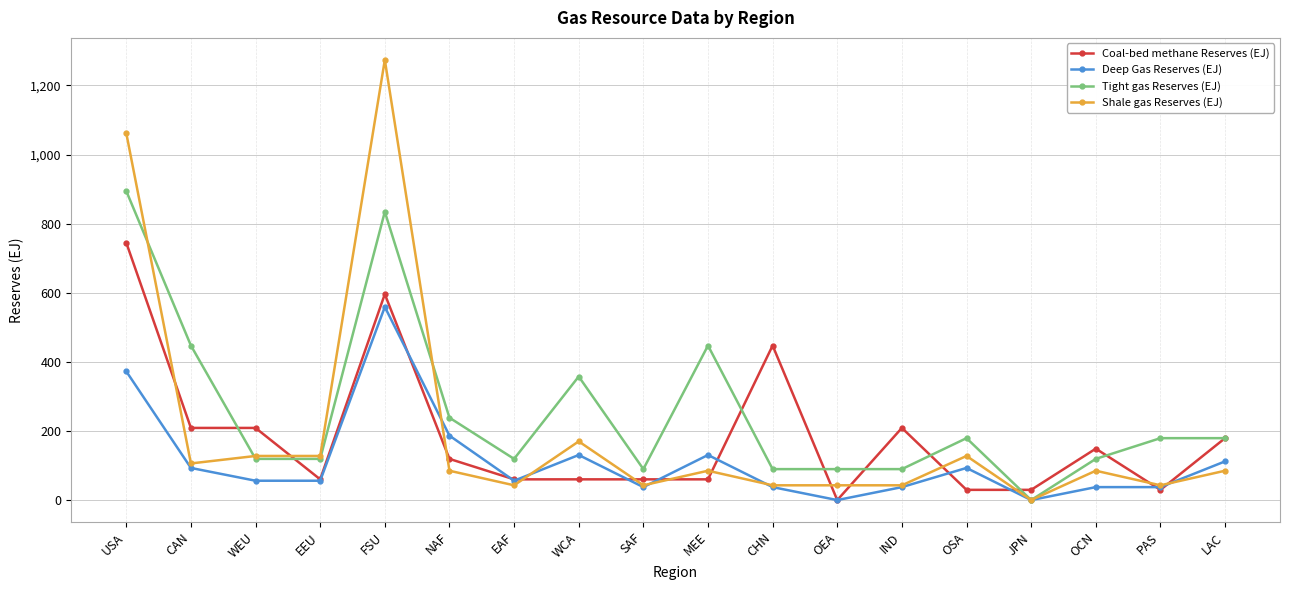

The value of Shale gas Reserves (EJ) at OCN is 84.9. True or false?

True